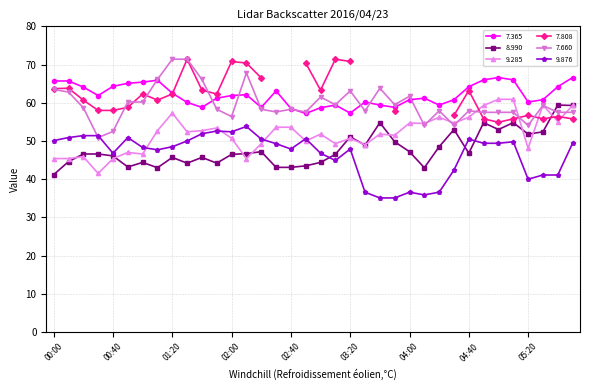

At 02:30, list the series in order from largest to smallest.

7.365, 7.660, 9.285, 9.876, 8.990